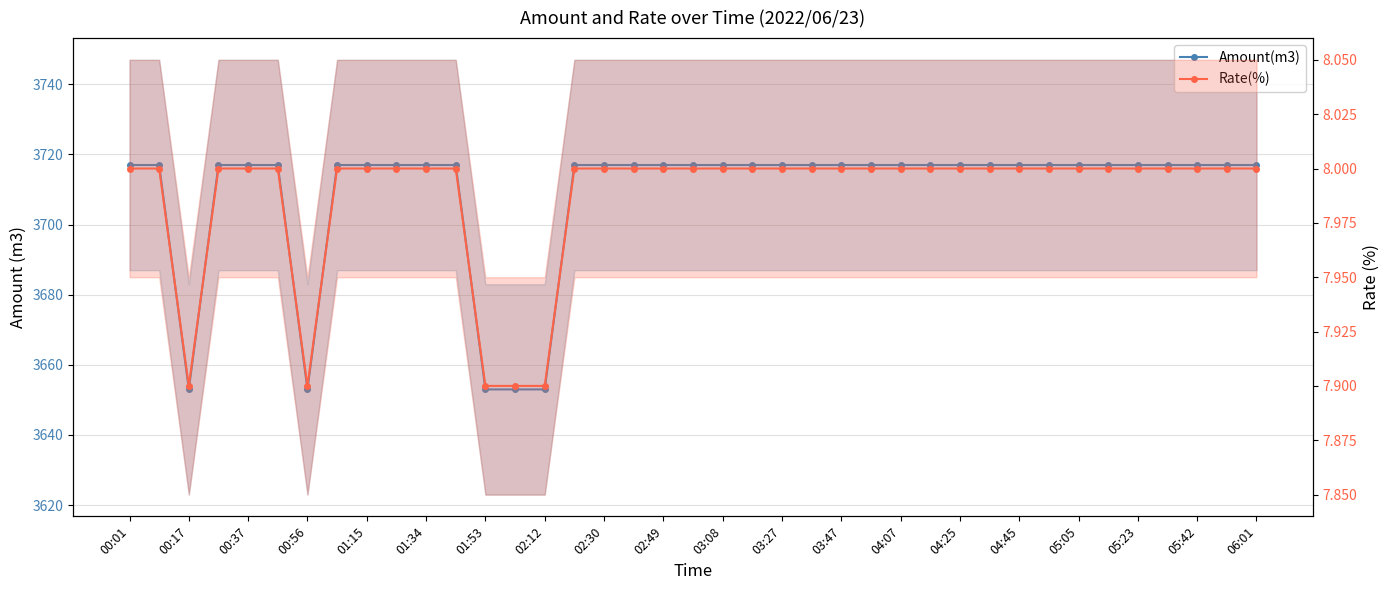

What are all the series names shown in the legend?

Amount(m3), Rate(%)